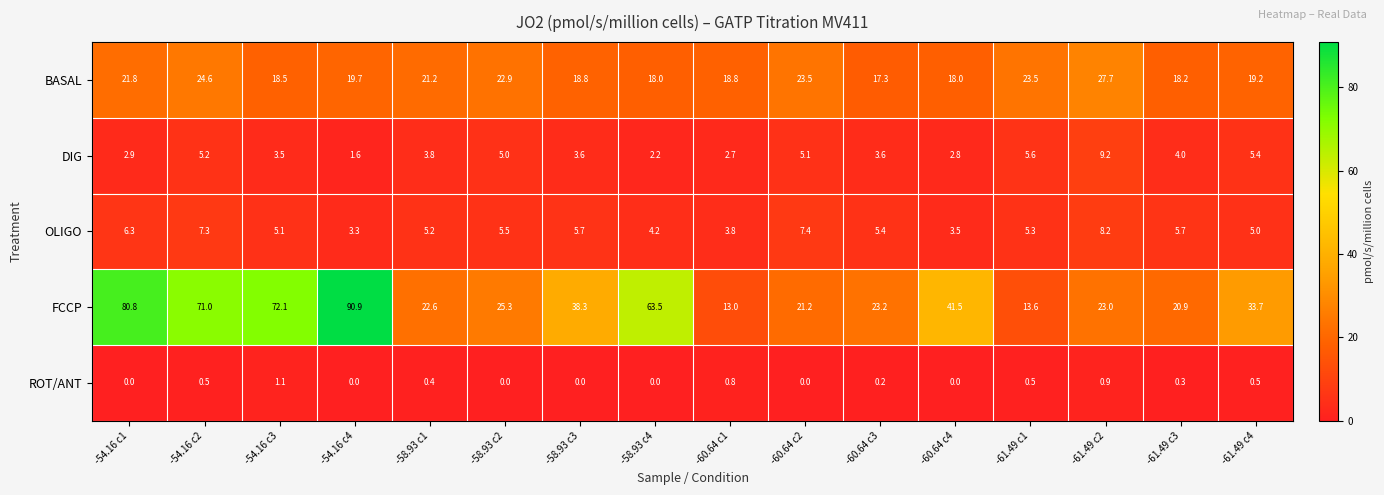

The OLIGO series shows 0.8 at -60.64 c4. True or false?

False